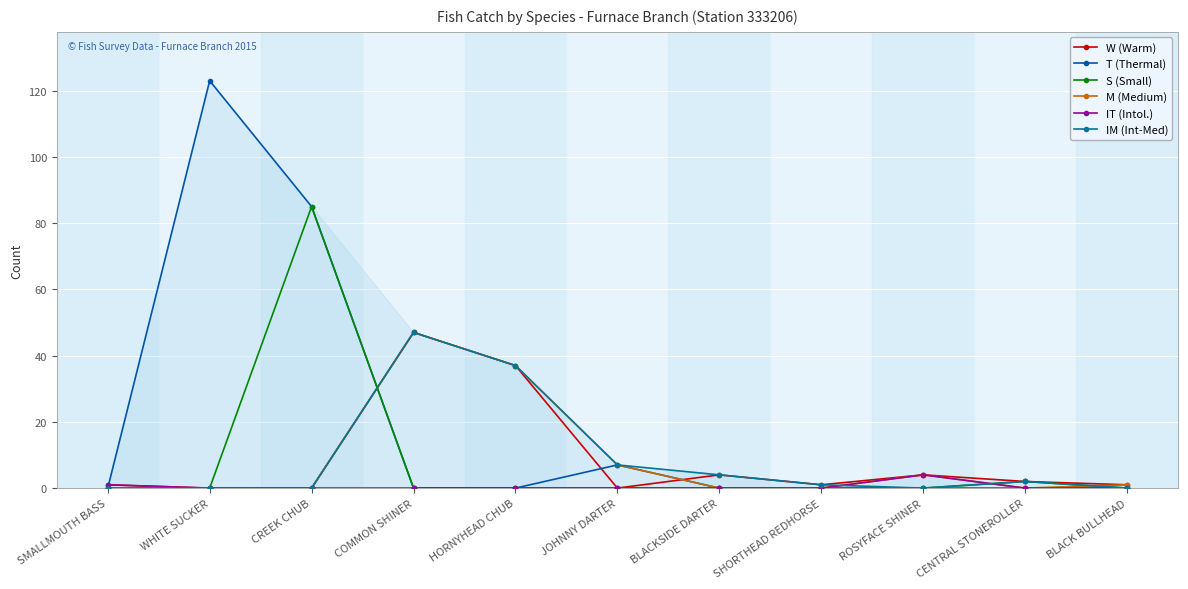

Which series ends up on top after the final intersection of IM (Int-Med) and M (Medium)?

M (Medium)